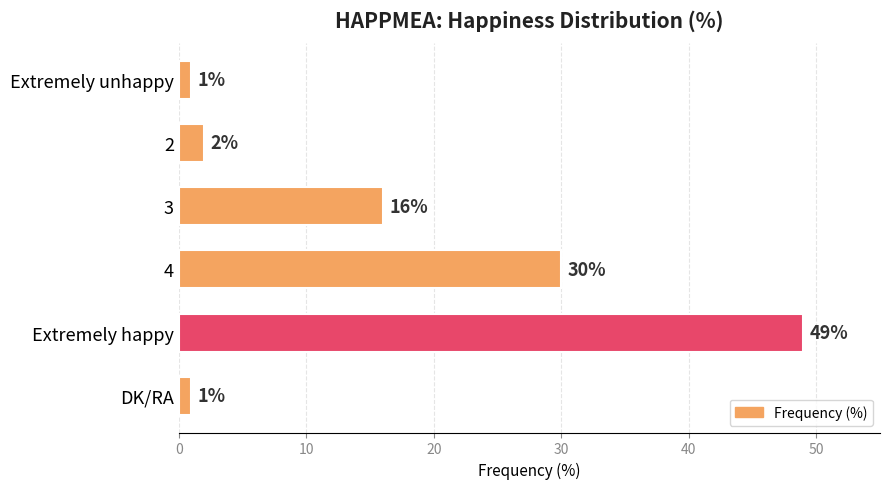

What is the sum of all values?

99